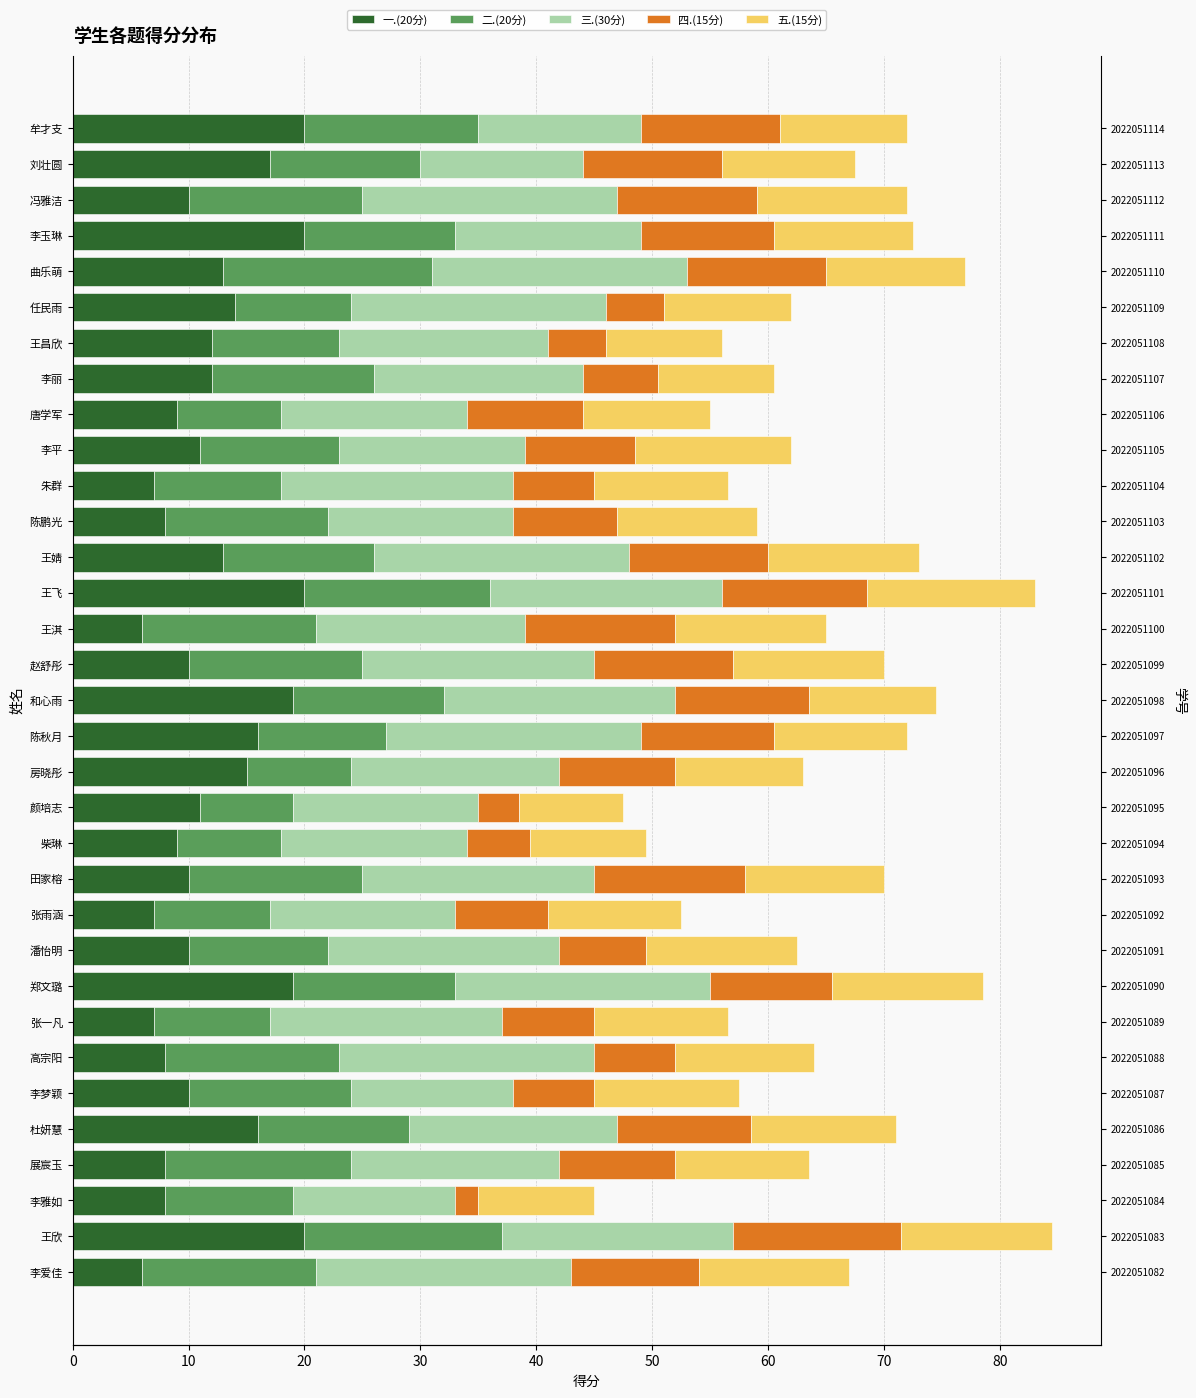

Which series has the largest total across all categories?

三.(30分)